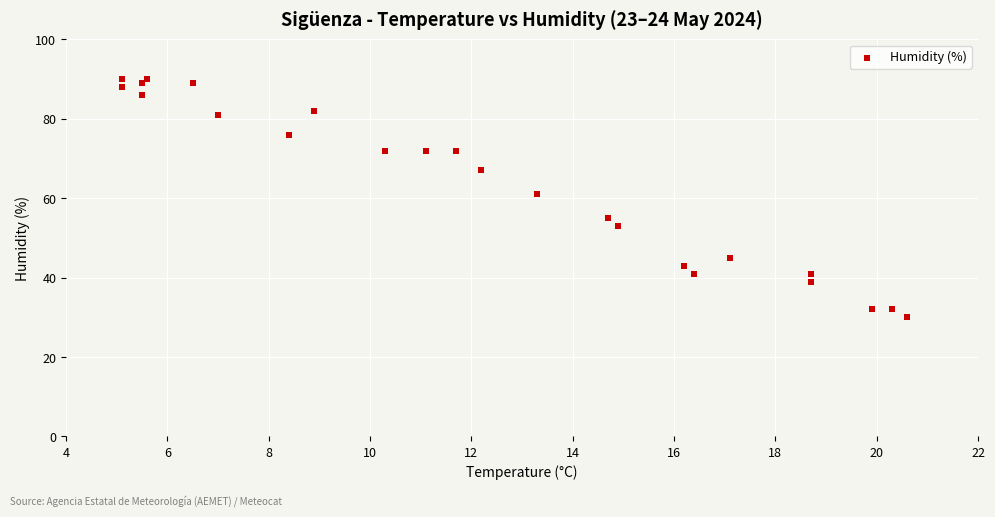

What Y value in the scatter plot is closest to 60?

61